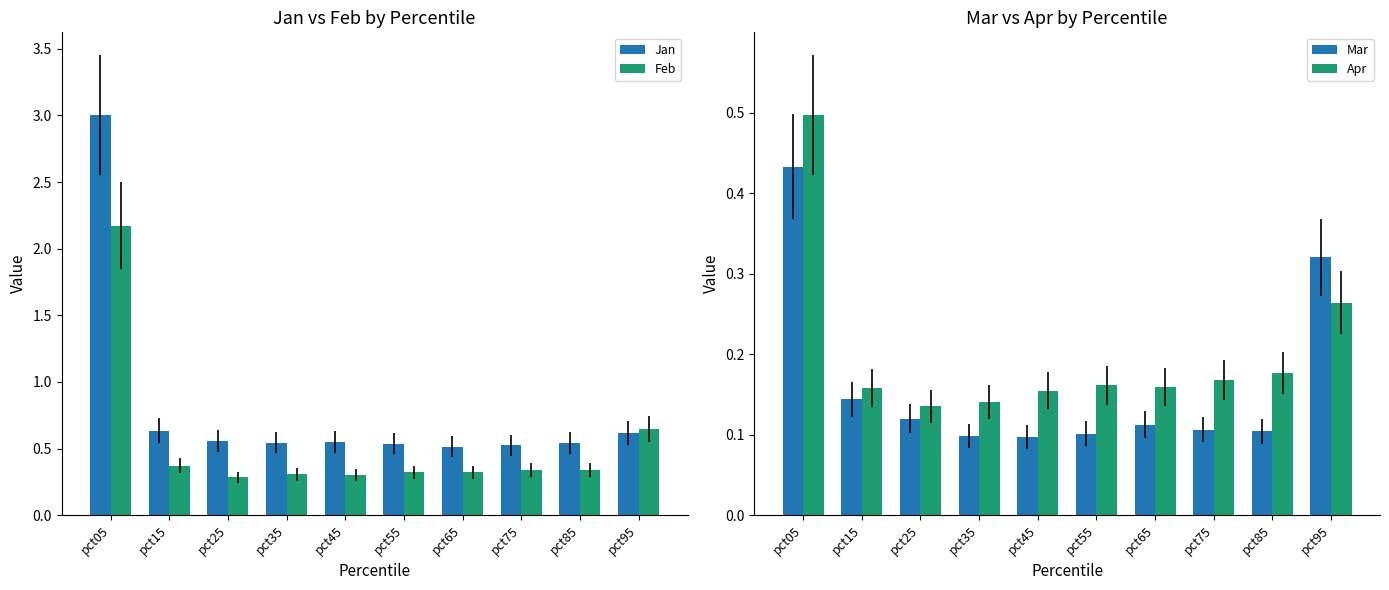

At which label does Apr reach its minimum?

pct25